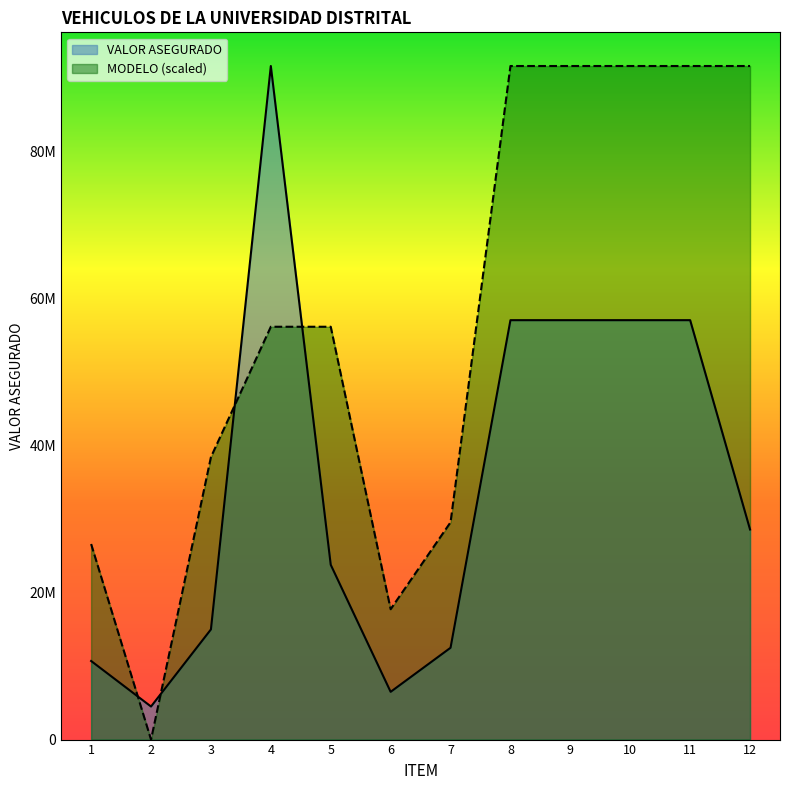

Reading left to right, extract all data points from this chart.

VALOR ASEGURADO: 10700000.0	4500000.0	15000000.0	91700000.0	23800000.0	6500000.0	12500000.0	57100000.0	57100000.0	57100000.0	57100000.0	28600000.0
MODELO: 26622580.6	0.0	38454838.7	56203225.8	56203225.8	17748387.1	29580645.2	91700000.0	91700000.0	91700000.0	91700000.0	91700000.0